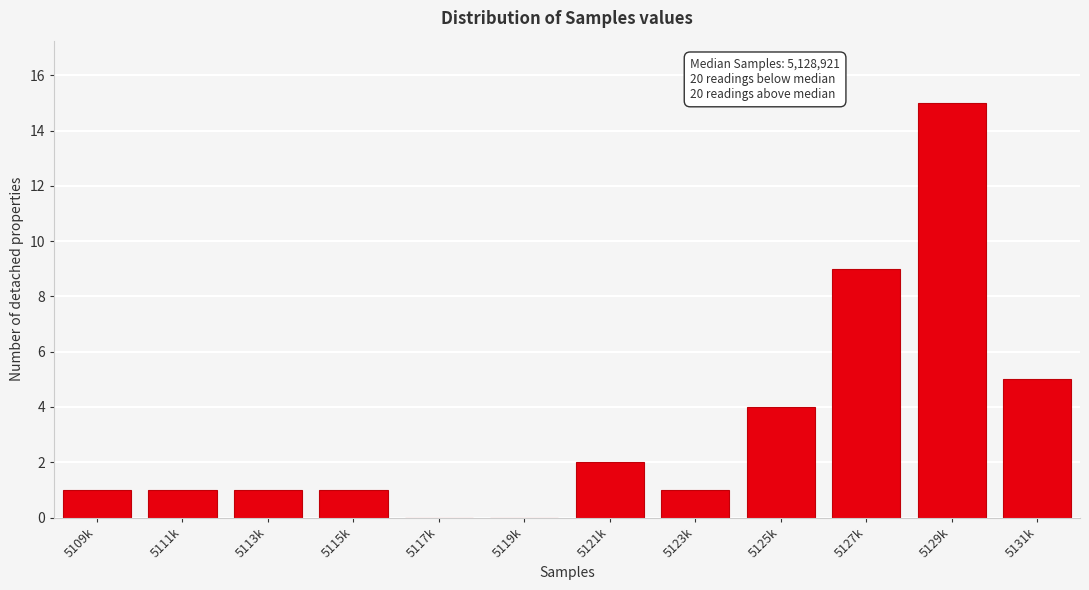

Reading left to right, extract all data points from this chart.

5109k=1	5111k=1	5113k=1	5115k=1	5117k=0	5119k=0	5121k=2	5123k=1	5125k=4	5127k=9	5129k=15	5131k=5